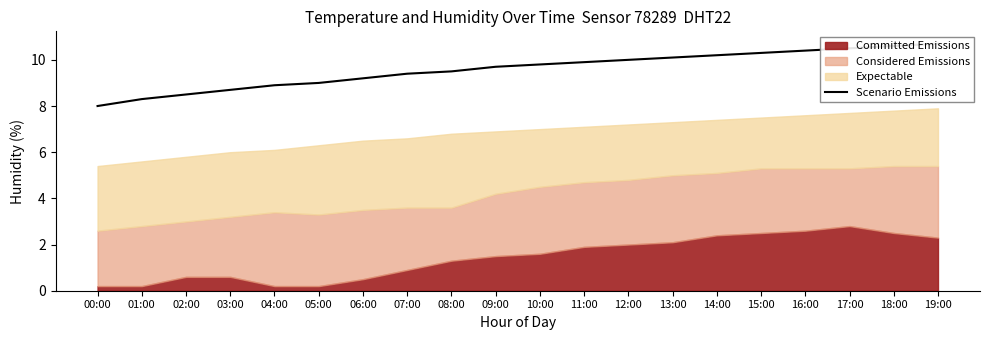

What position from the right is 04:00?

16